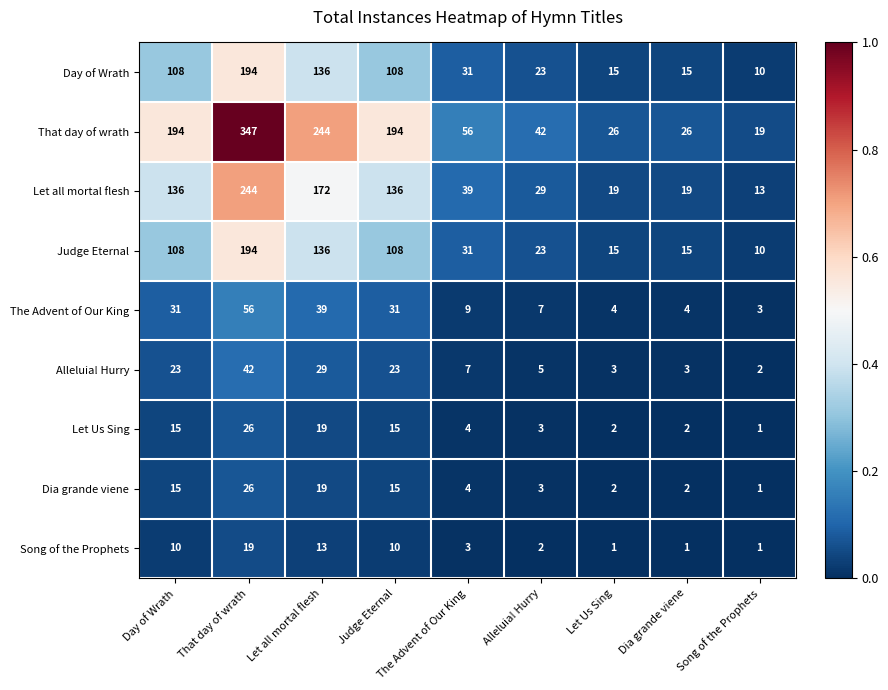

What value does the Day of Wrath series have at That day of wrath?

194